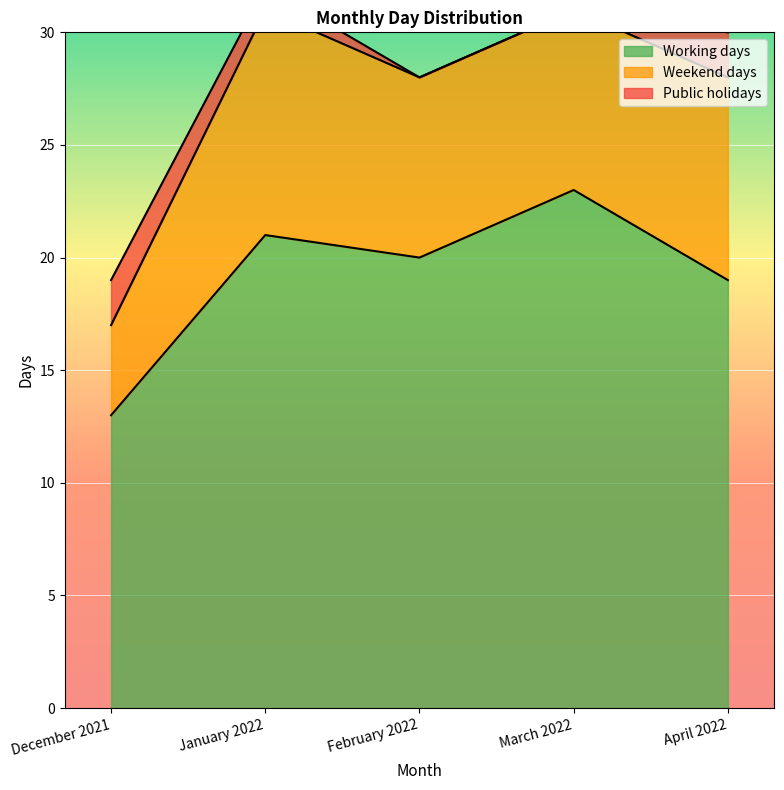

At which label is Working days closest to 18?

April 2022